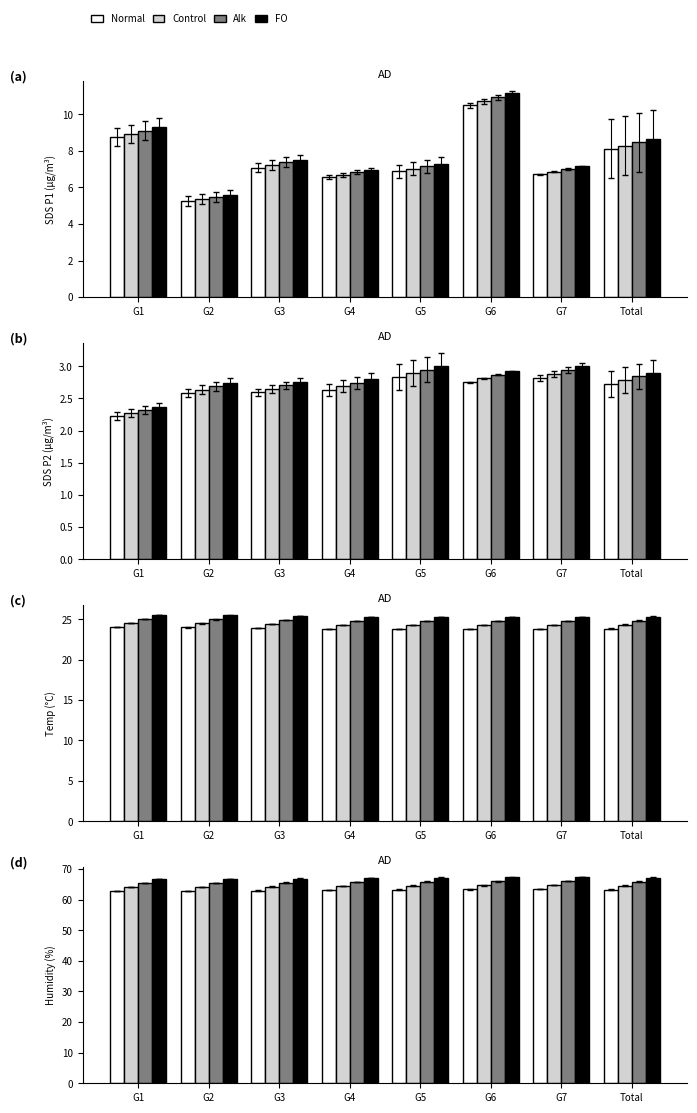

Between G1 and G6, which series saw the biggest shift?

FO